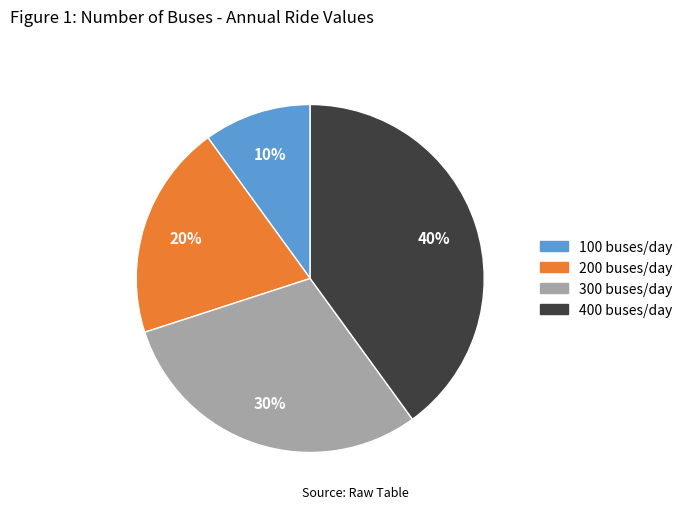

Which slice is the largest?

400